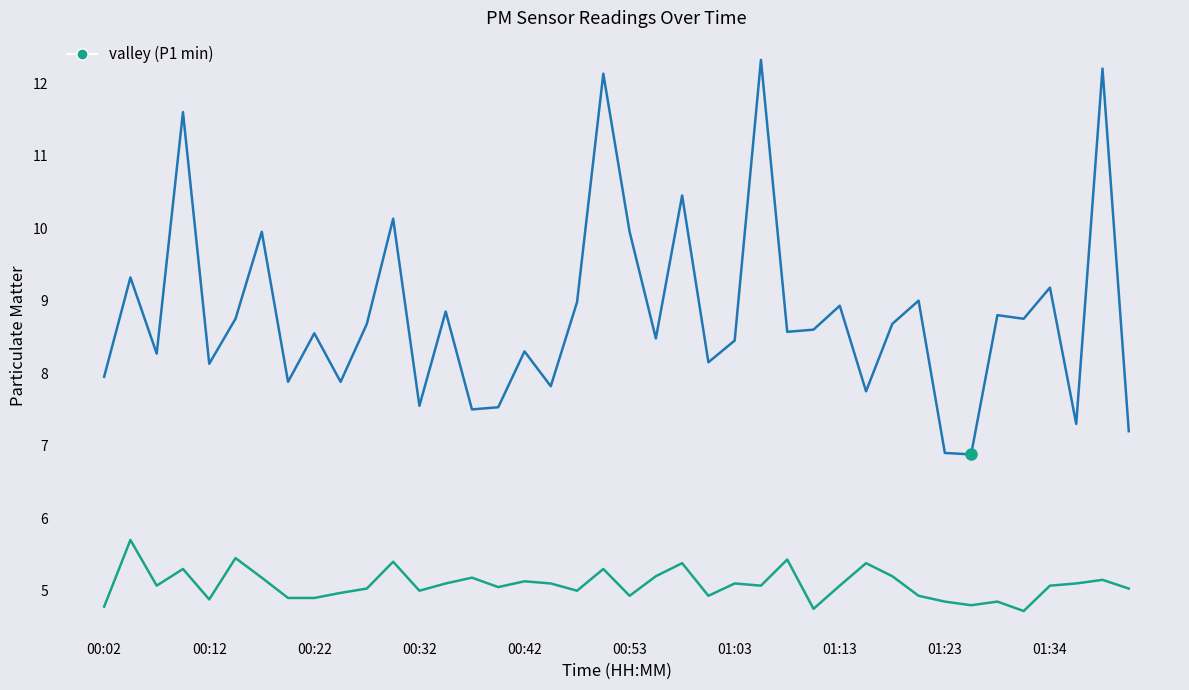

What is the minimum value shown in the chart?

4.7